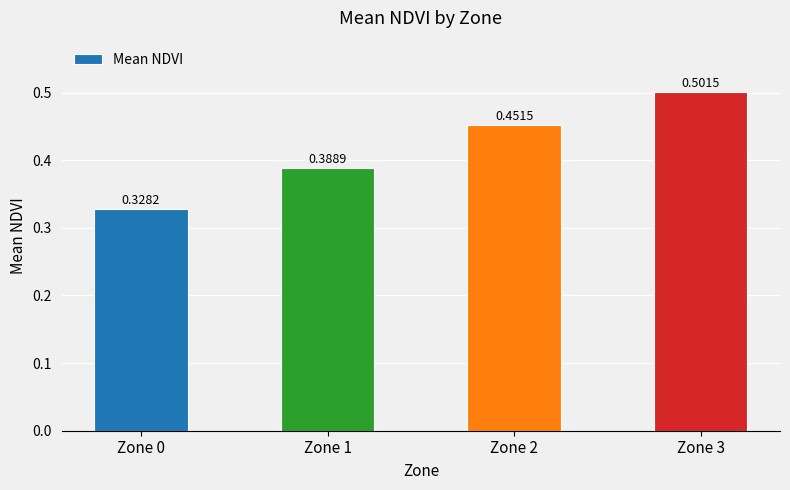

Rank the categories by value from lowest to highest.

Zone 0, Zone 1, Zone 2, Zone 3